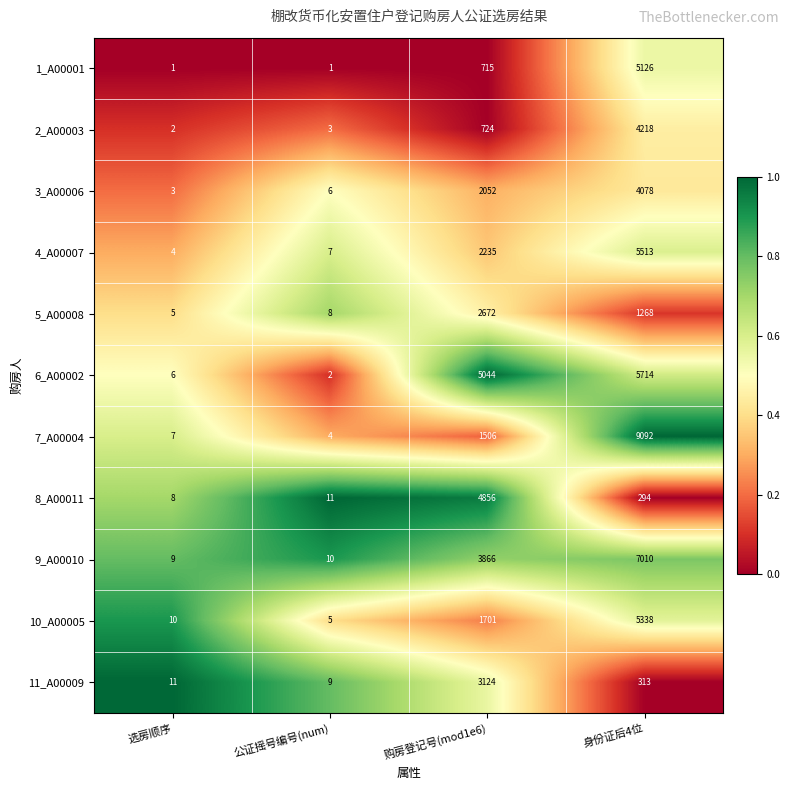

What is the lowest value of the 9_A00010 series?

9